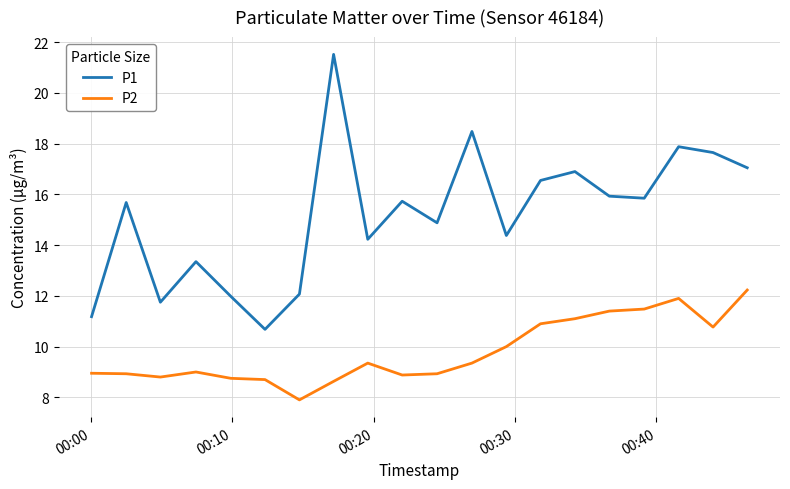

List the series in order of their peak value, highest first.

P1, P2